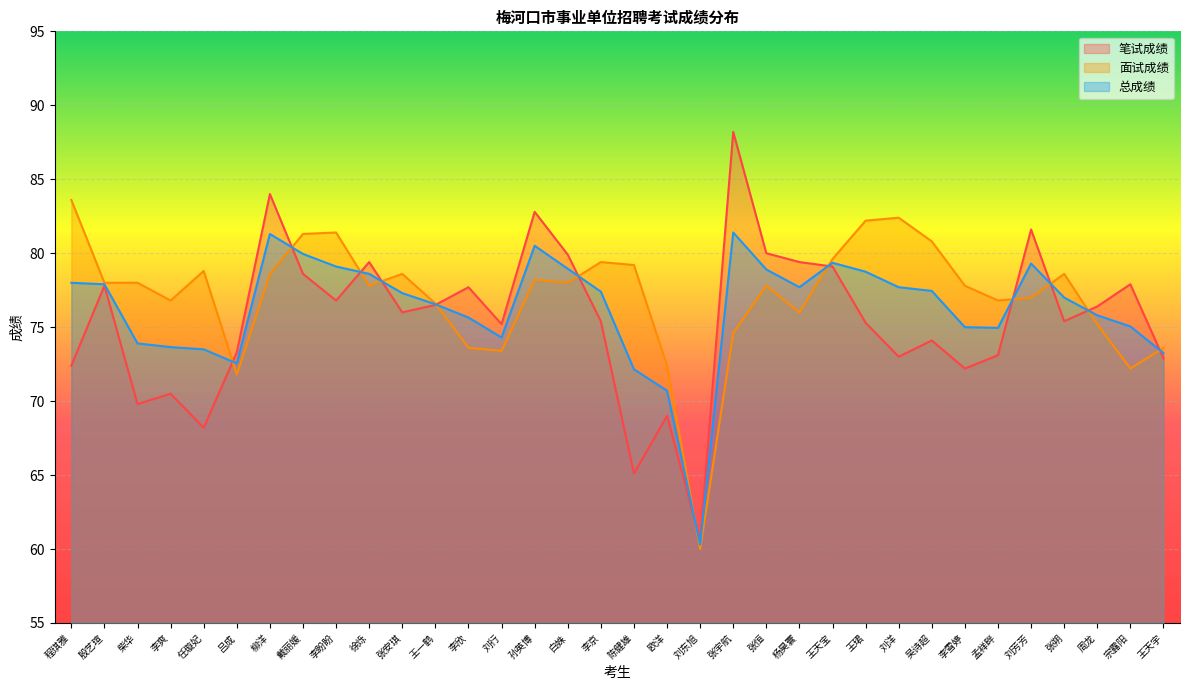

What is the total value across all series at 刘芳芳?

237.9